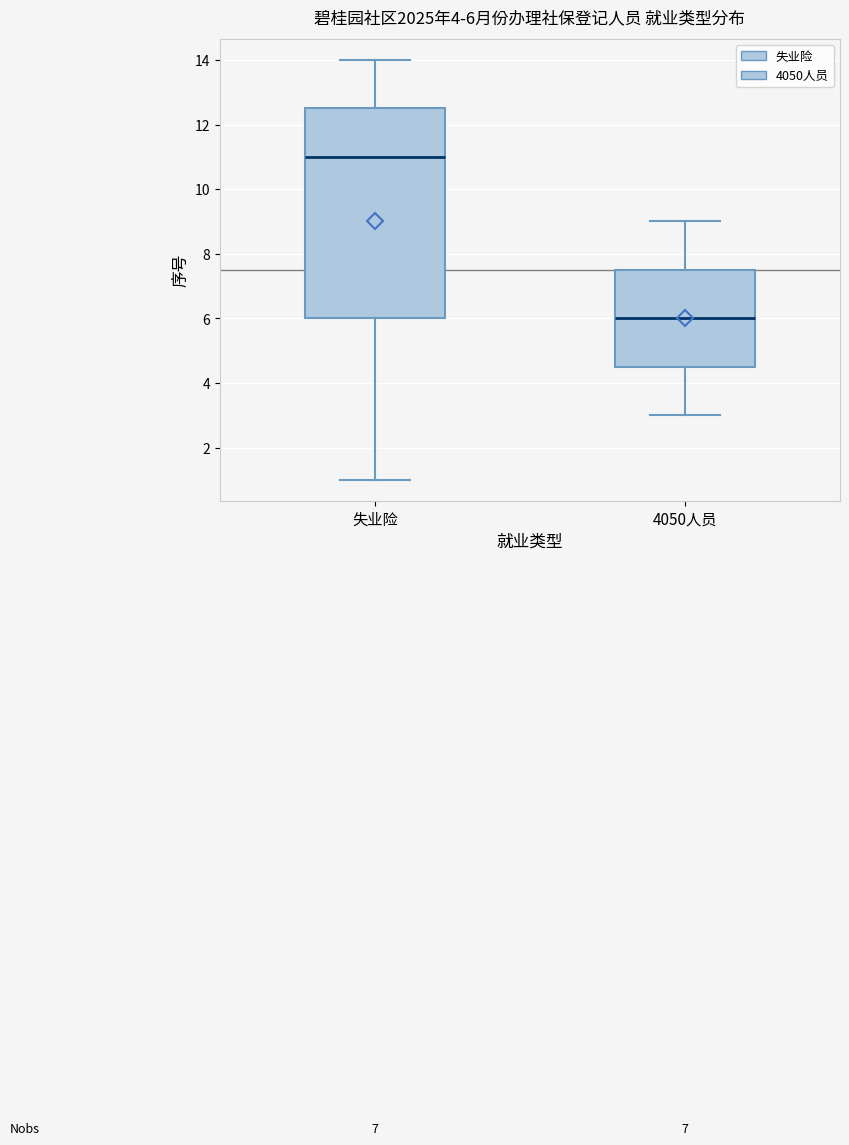

Which box has the lowest median line?

4050人员